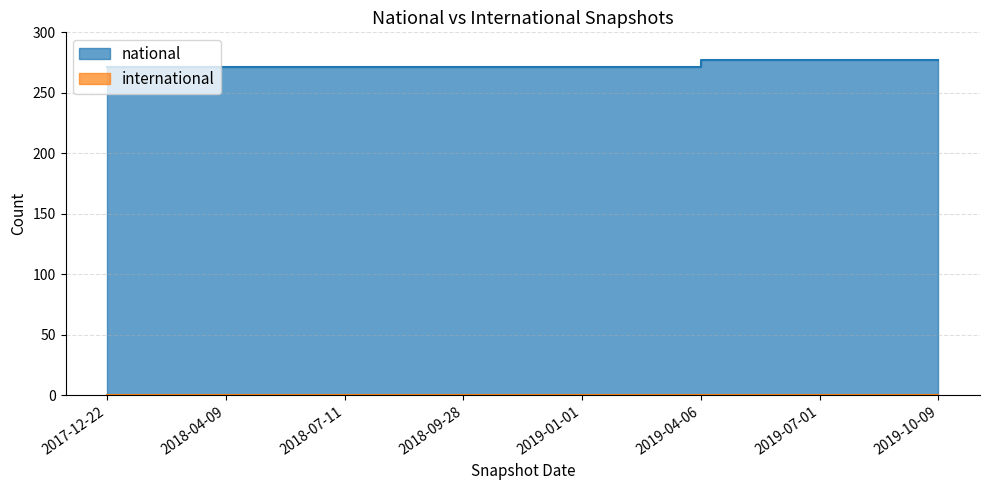

What is the label of the 5th point from the right?

2018-09-28